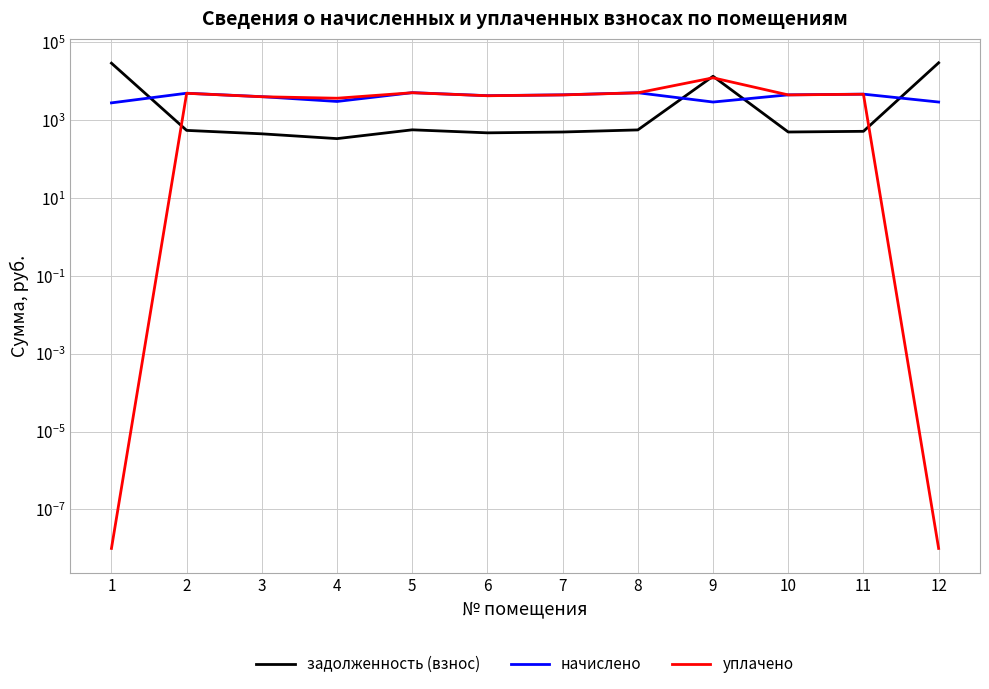

Where is the first local minimum for уплачено?

4